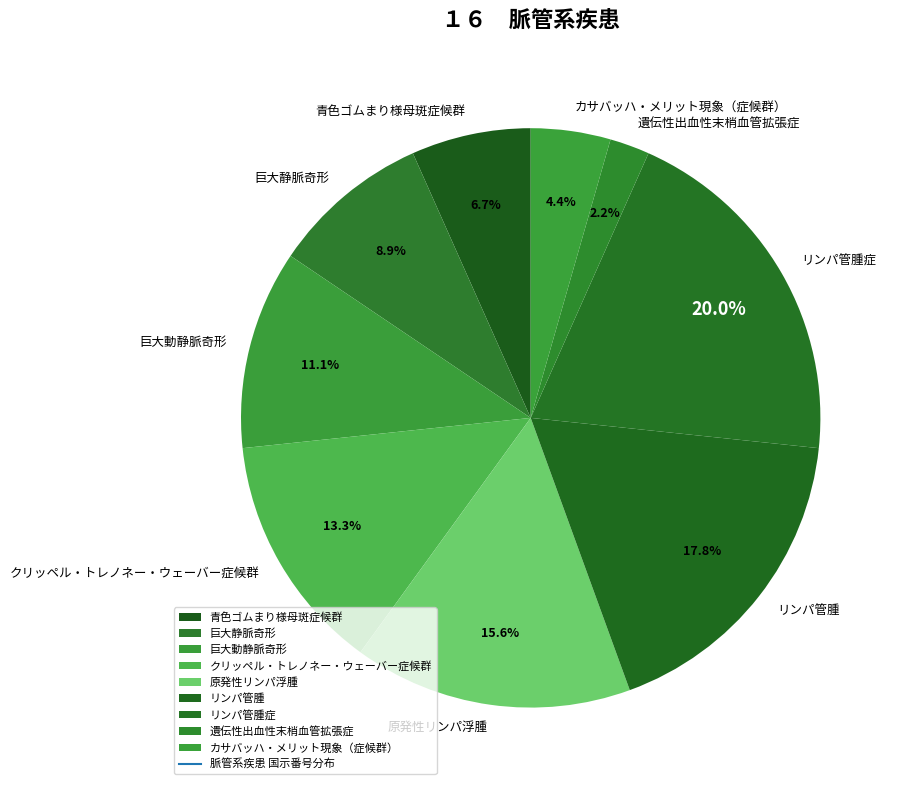

To the nearest percent, what is the difference between the largest and smallest slice percentages?

18%